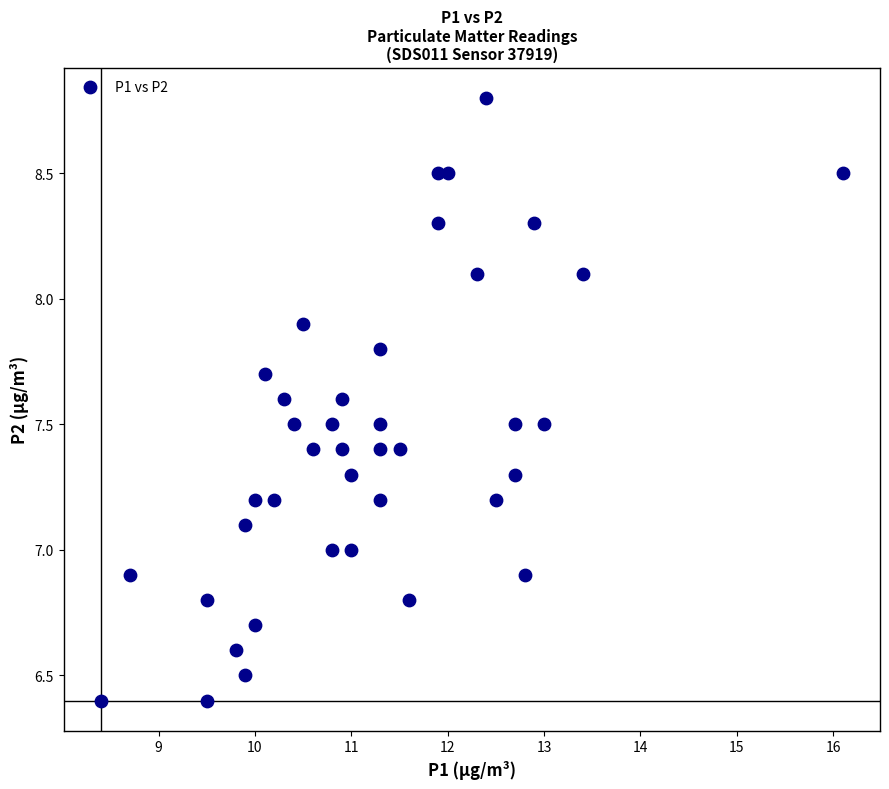

What is the range of X values (max minus min)?

7.7